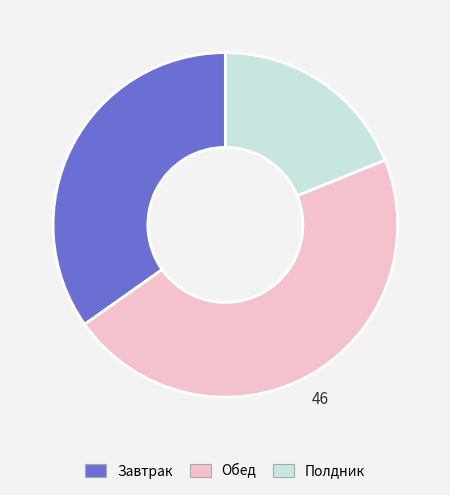

Count the number of slices in the pie.

3